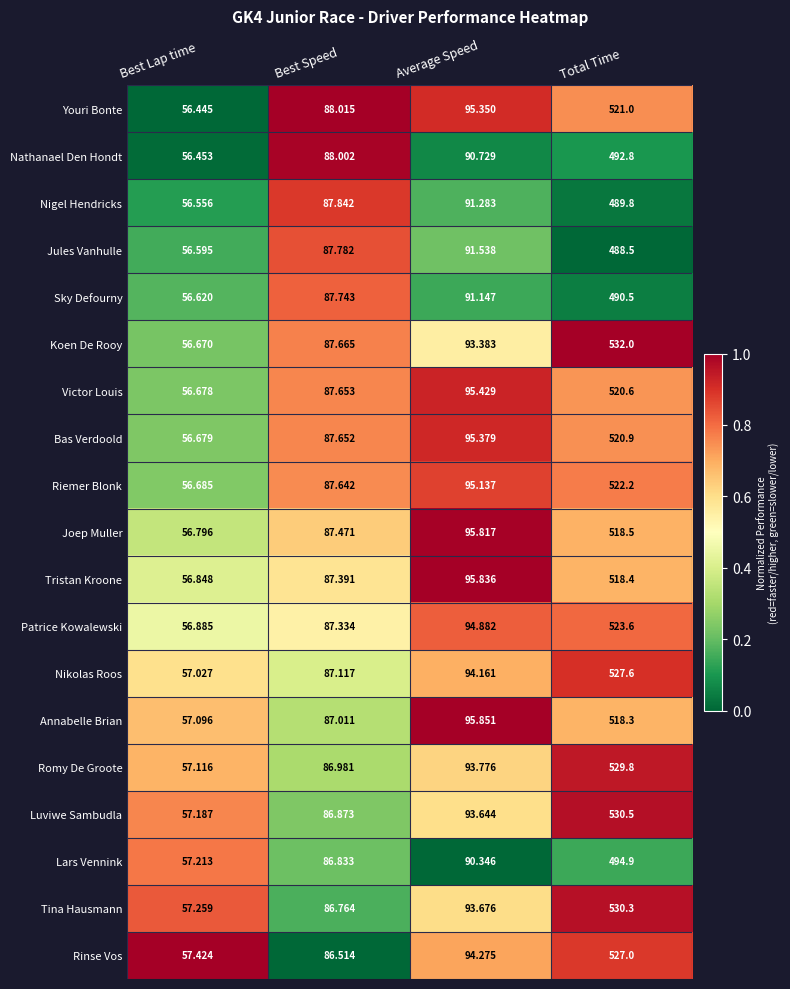

At which label does Sky Defourny reach its peak?

Total Time